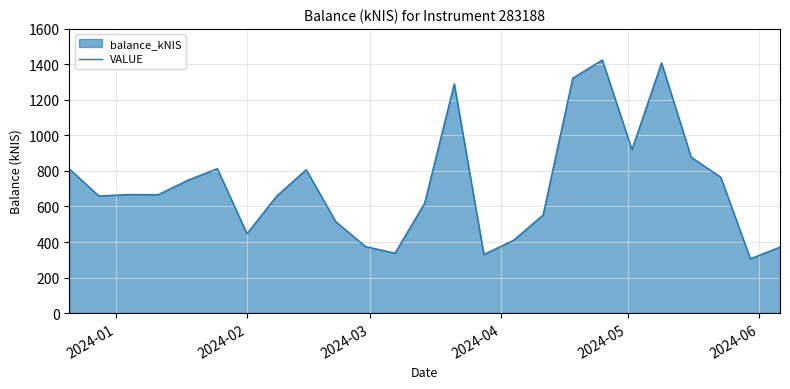

What is the minimum value shown in the chart?

305.4